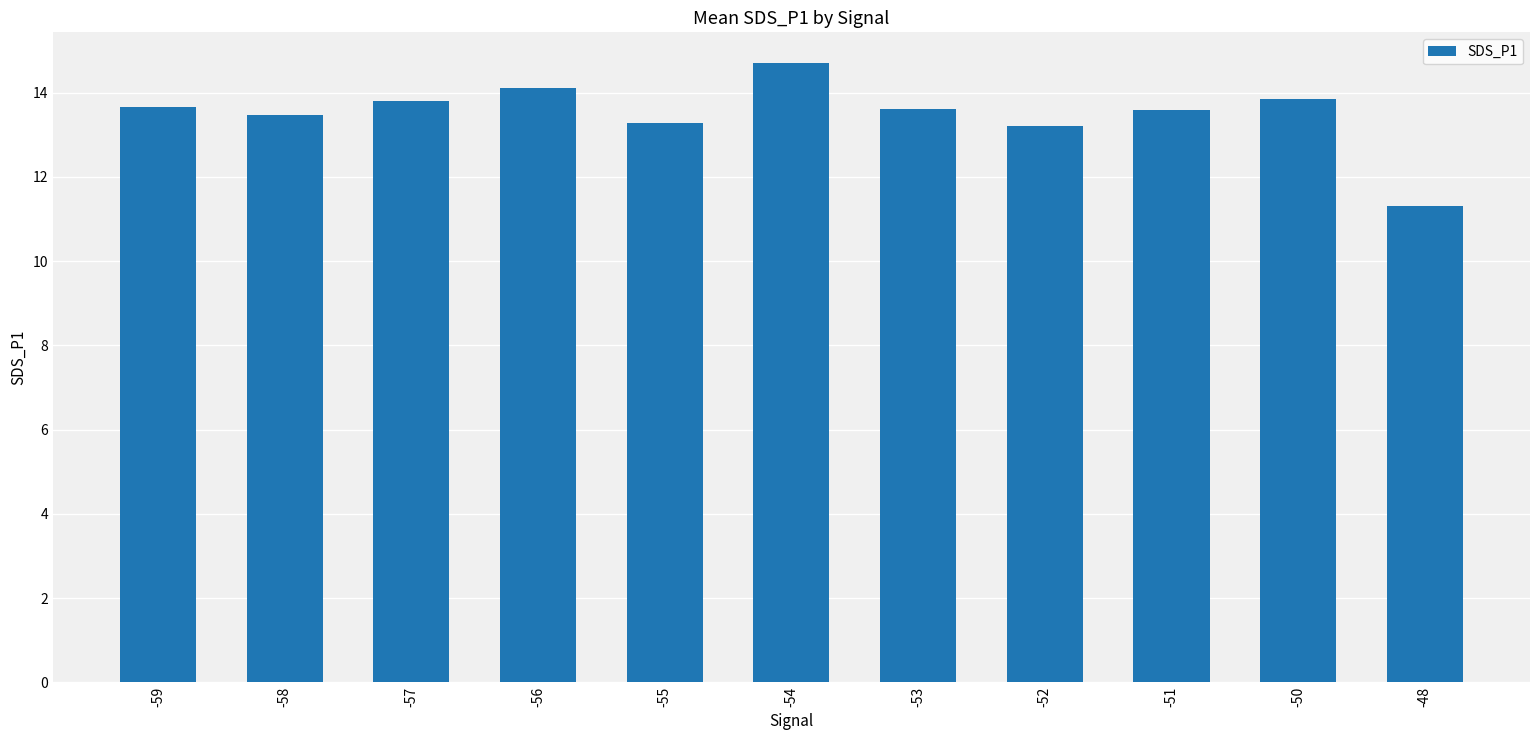

Which has a higher value, -48 or -55?

-55